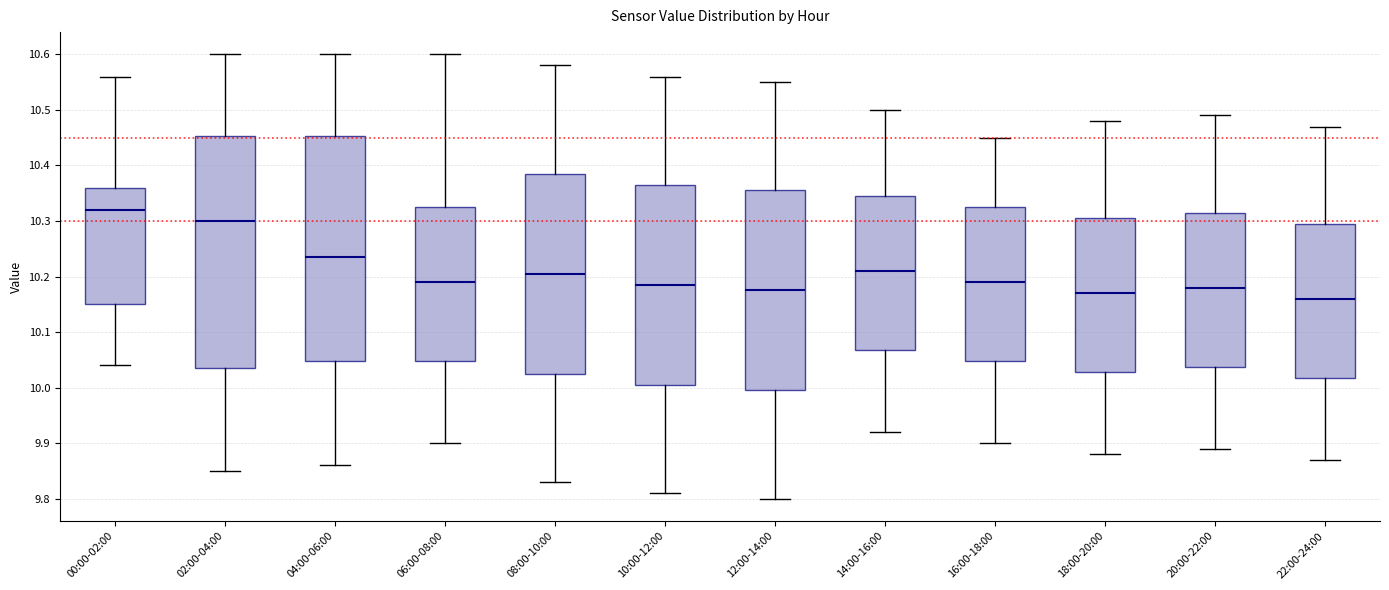

Where does the lower whisker of the box for 22:00-24:00 end on the y-axis? The values are not printed on the chart, so give them approximately, as read against the axis.

9.87